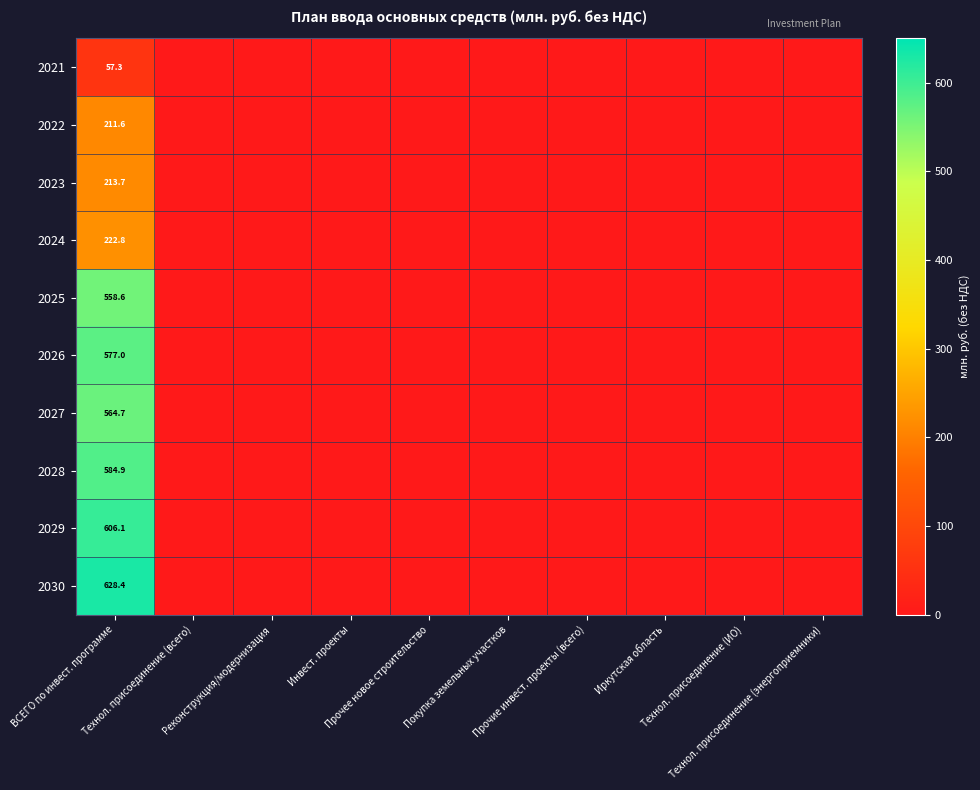

What is the highest value of the 2026 series?

577.0